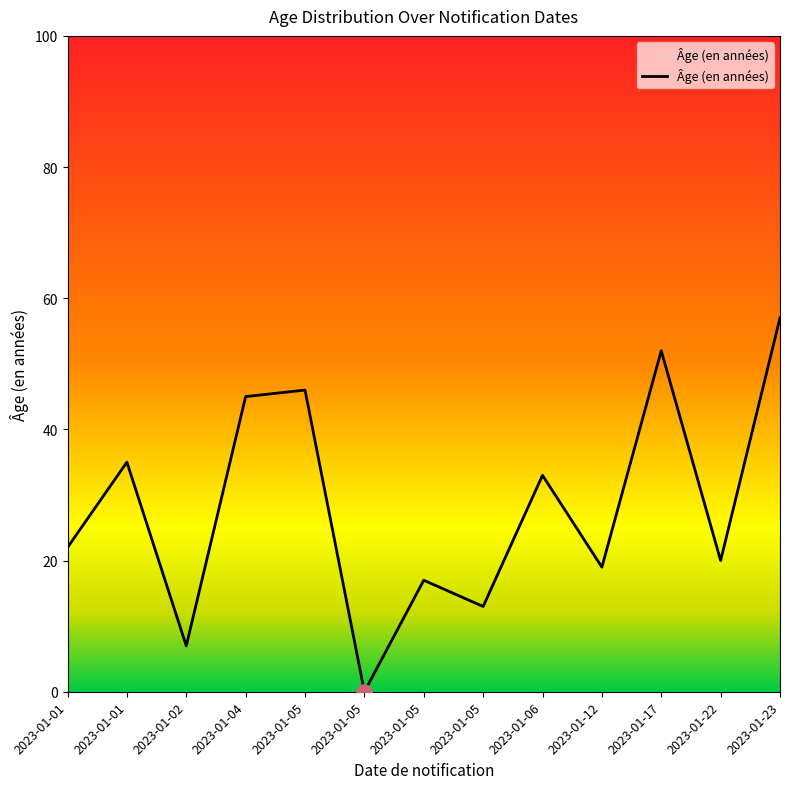

Which has a higher value, 2023-01-23 or 2023-01-05?

2023-01-23